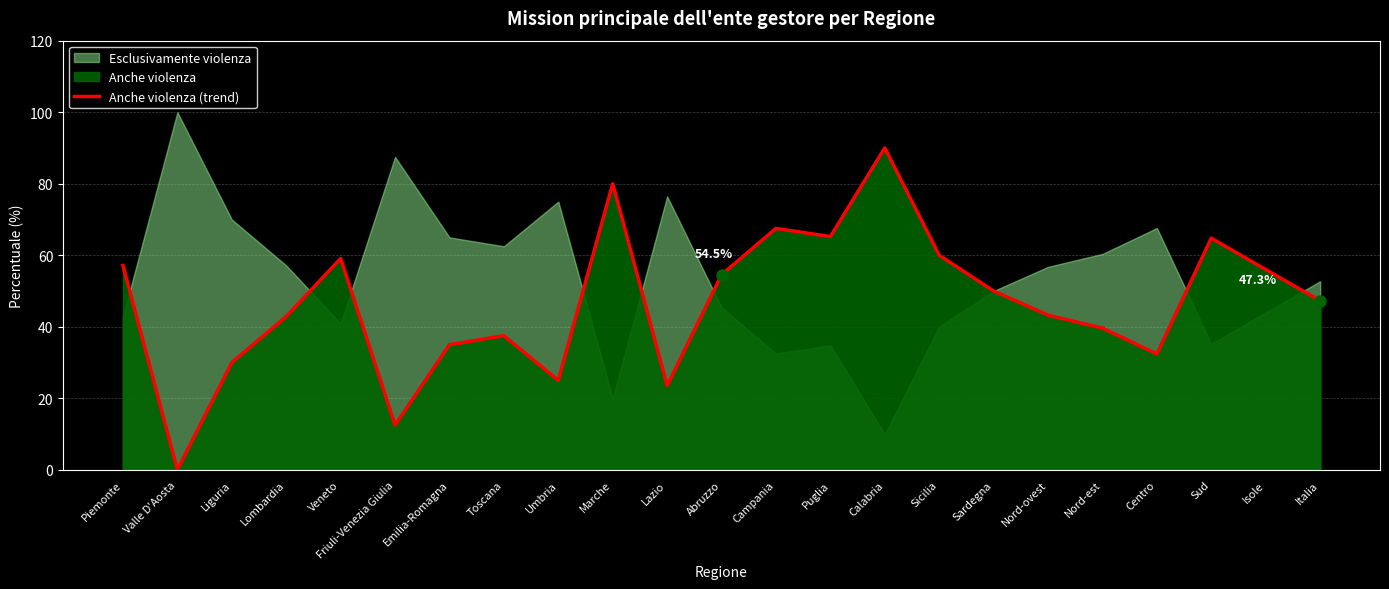

Reading left to right, transcribe all the data shown in this chart.

Piemonte=57.1	Valle D'Aosta=0.0	Liguria=30.0	Lombardia=42.9	Veneto=59.1	Friuli-Venezia Giulia=12.5	Emilia-Romagna=35.0	Toscana=37.5	Umbria=25.0	Marche=80.0	Lazio=23.5	Abruzzo=54.5	Campania=67.5	Puglia=65.2	Calabria=90.0	Sicilia=60.0	Sardegna=50.0	Nord-ovest=43.2	Nord-est=39.6	Centro=32.4	Sud=64.8	Isole=56.0	Italia=47.3